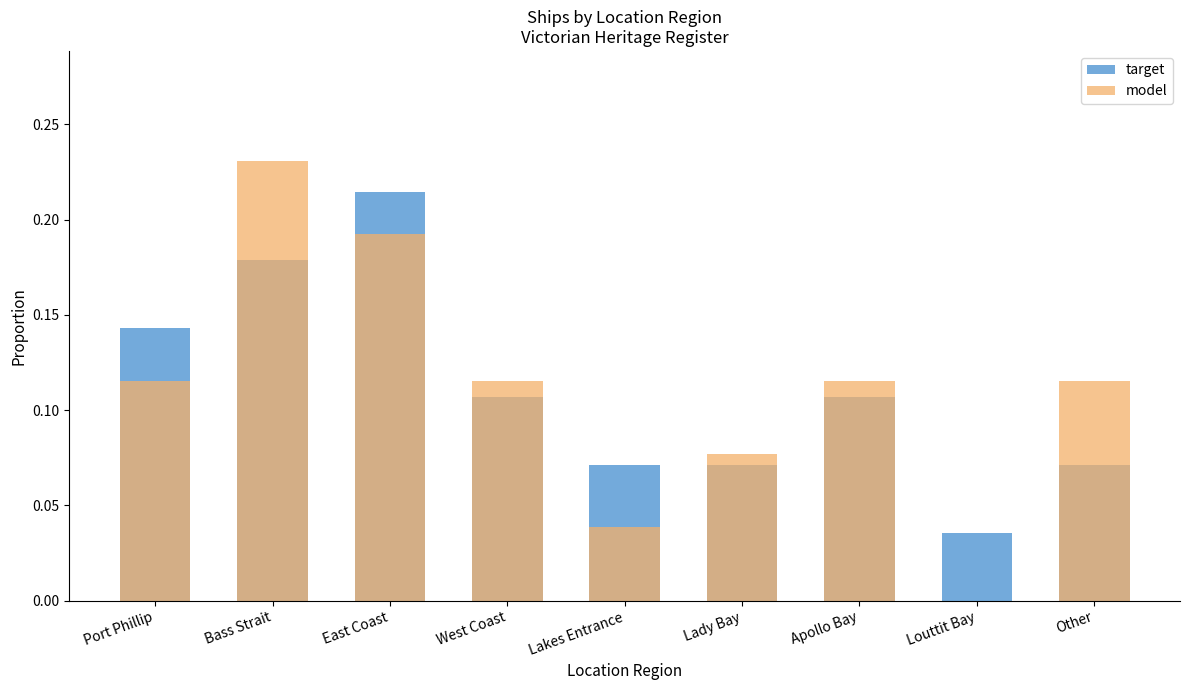

What is the difference between the target values at Bass Strait and Louttit Bay?

0.1